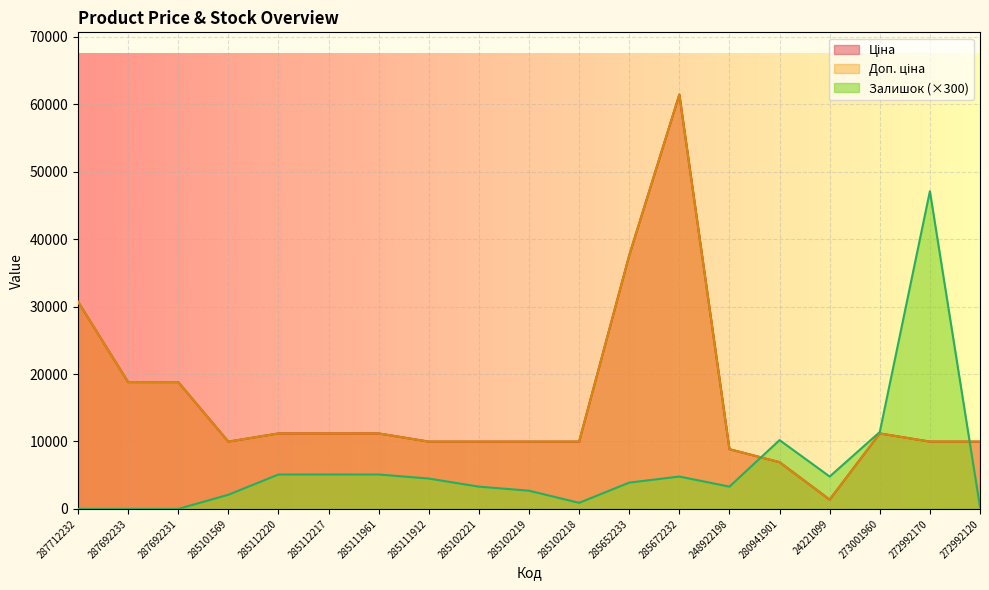

What is the value of the Доп. ціна point at the 13th from the left?

61434.3